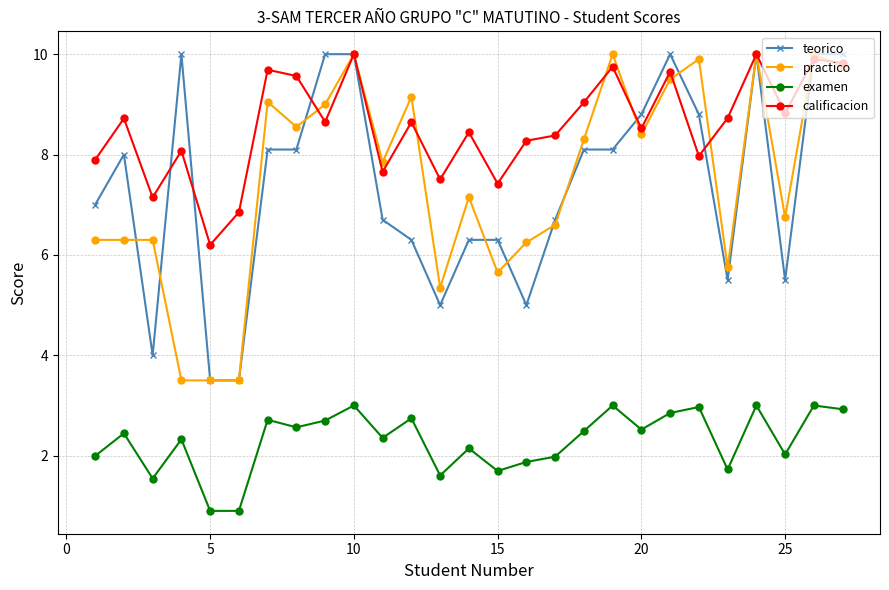

Which series has the largest total across all categories?

calificacion